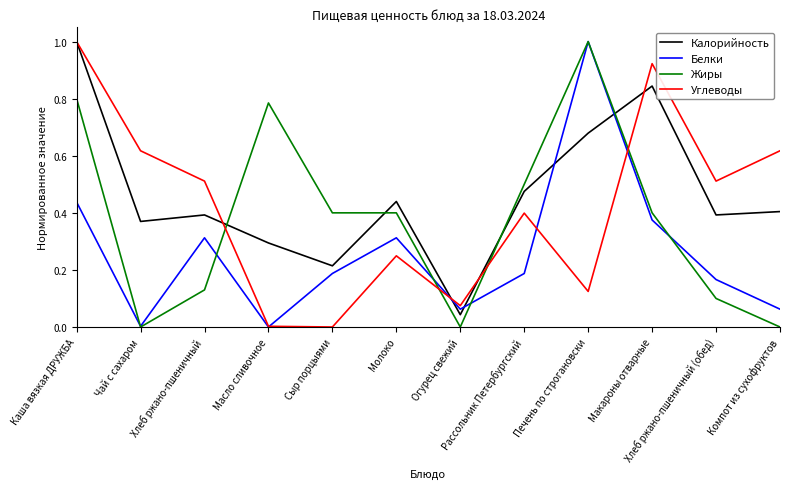

Rank the series by their average value, from highest to lowest.

Калорийность, Углеводы, Жиры, Белки